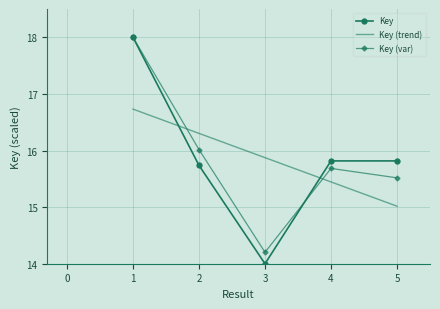

Between 2 and 3, which is larger?

2